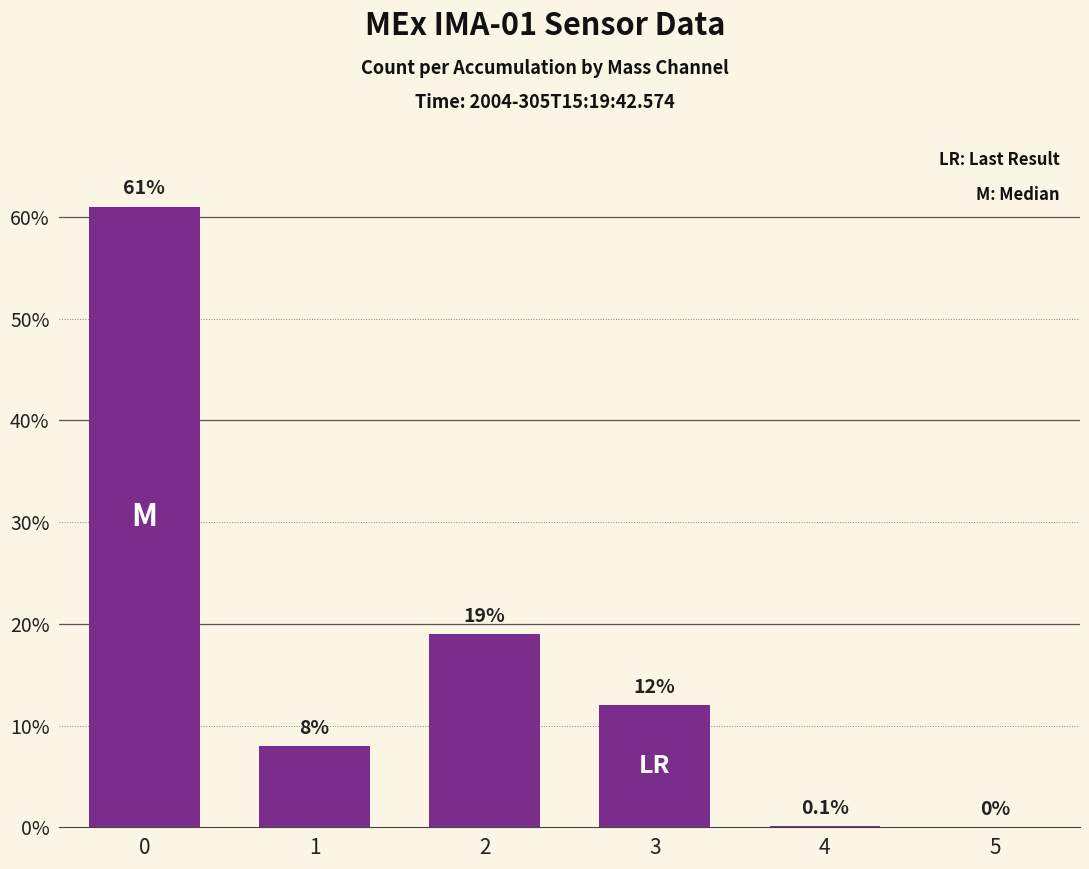

What is the difference between the values at 3 and 2?

7.0